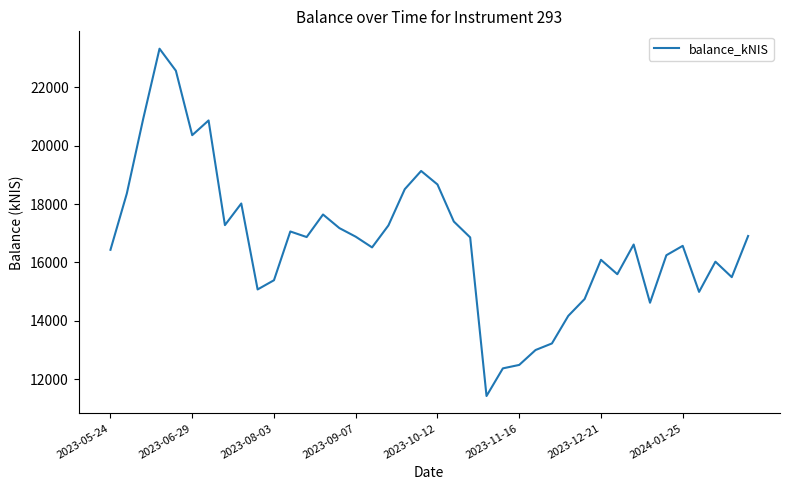

True or false: there are more than 2 points higher than both neighbors.

True